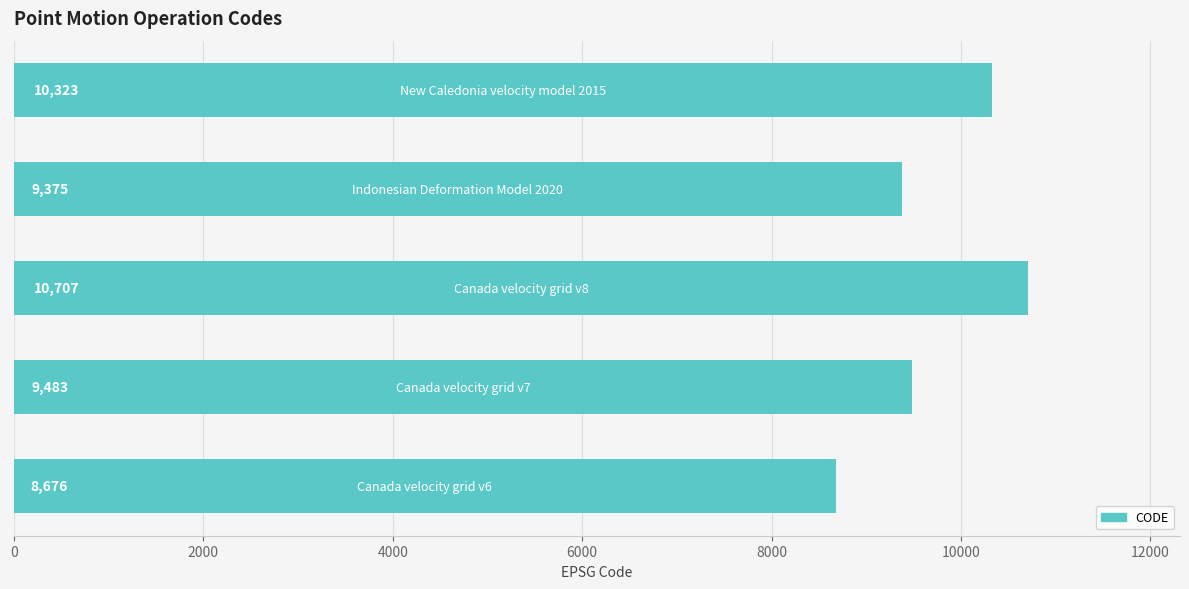

What is the minimum value shown in the chart?

8676